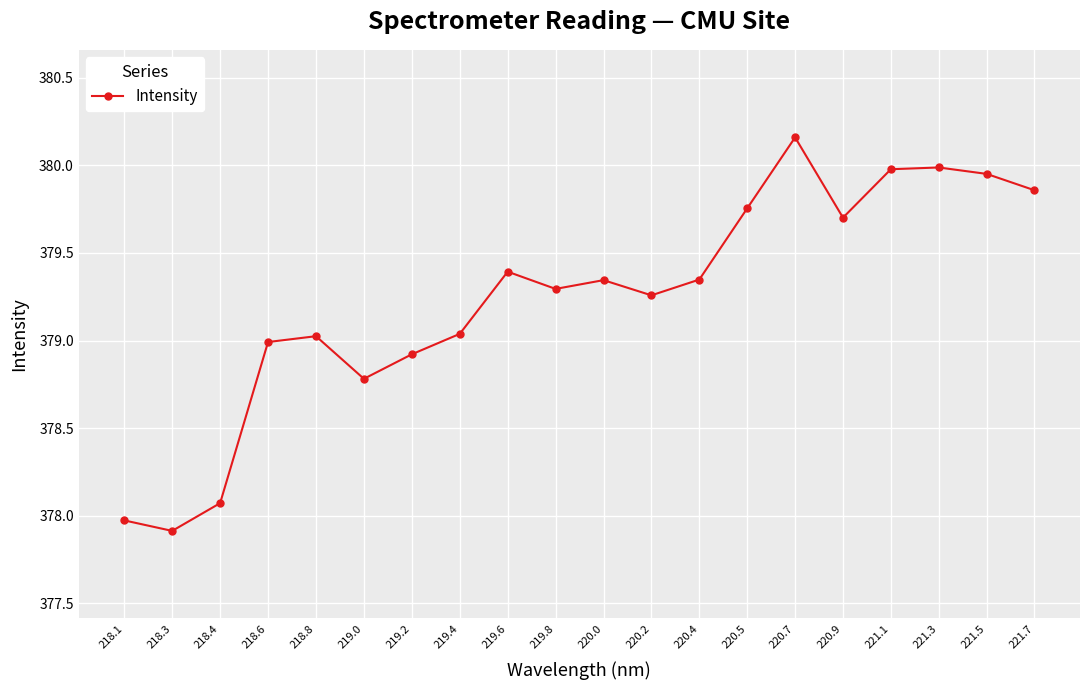

What is the label of the 16th point from the left?

220.9